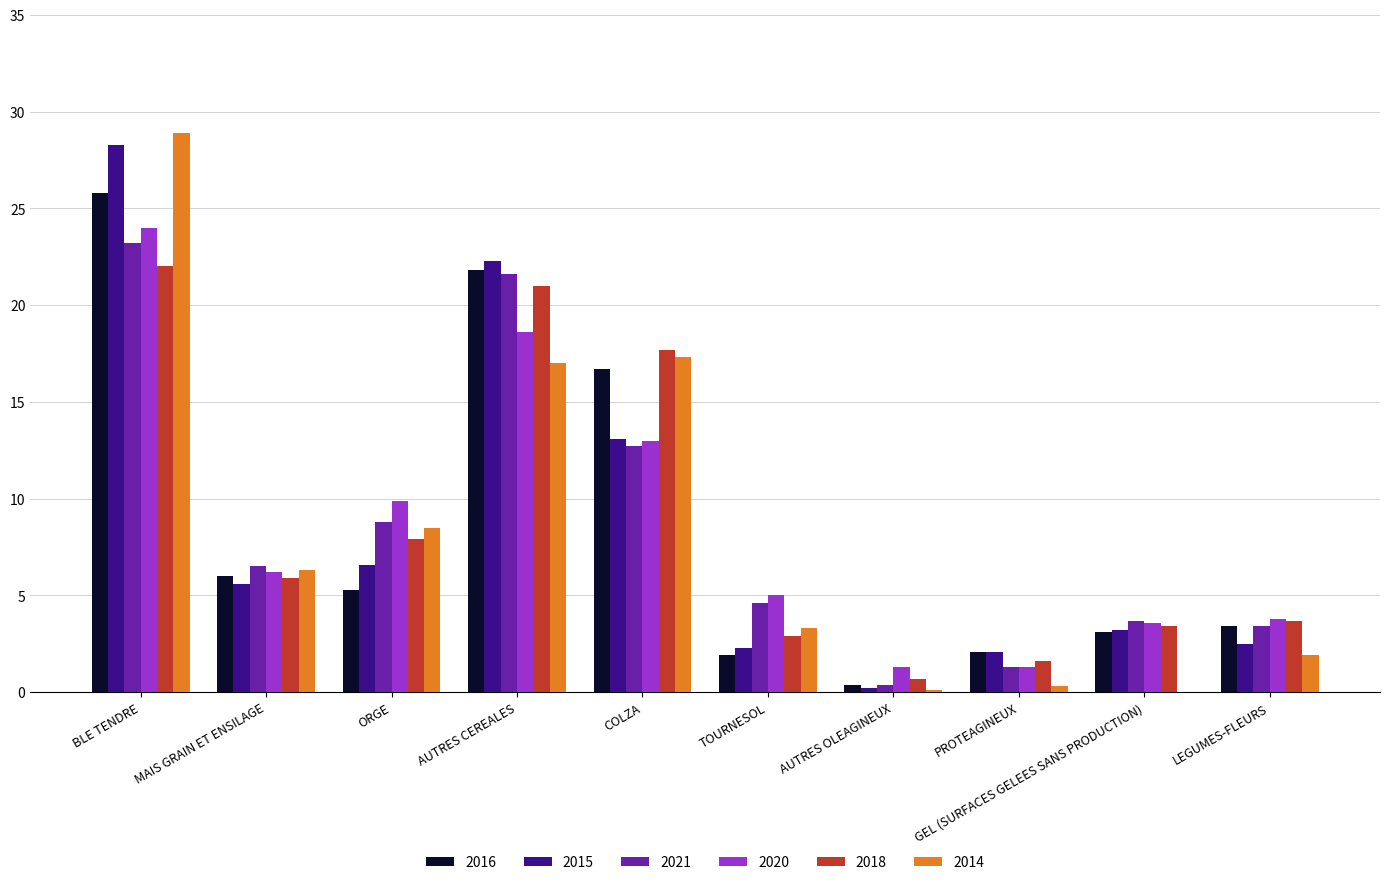

At which label is 2021 closest to 11?

COLZA